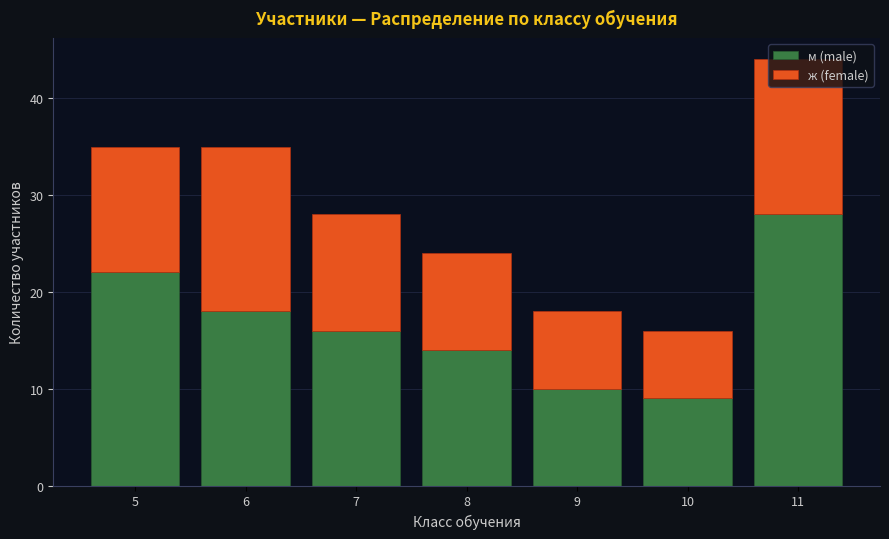

What is the average value of the м (male) series?

17